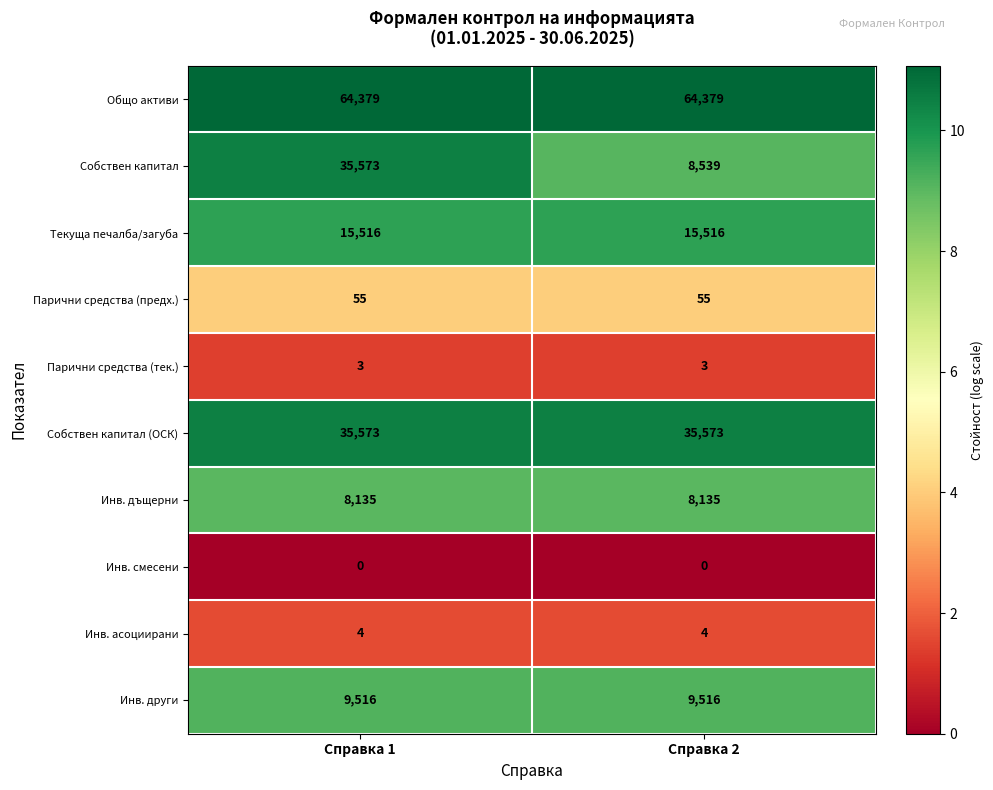

What is the approximate value of Текуща печалба/загуба at Справка 1?

15516